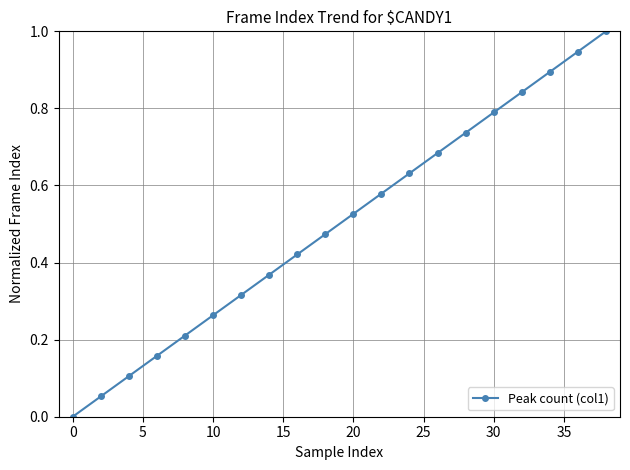

What is the greatest value displayed?

1.0